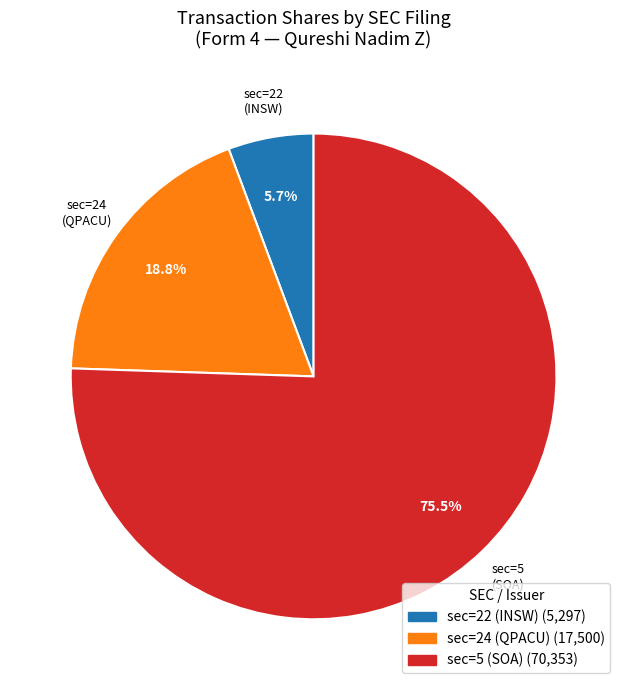

Does any single category account for the majority?

Yes